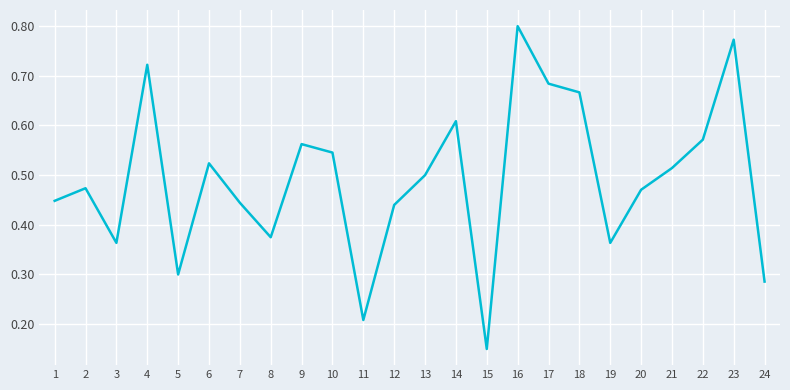

Count the values in the range 0 to 1.

24